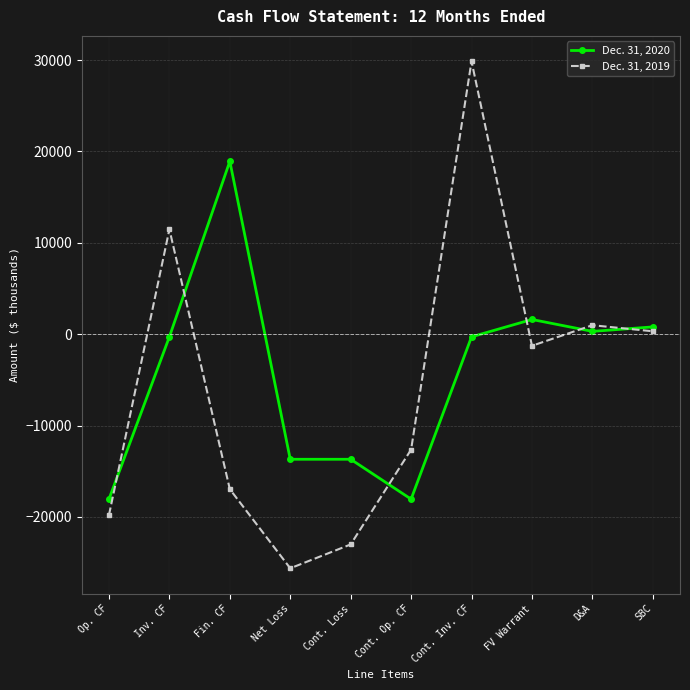

What value does the Dec. 31, 2019 series have at Op. CF?

-19788